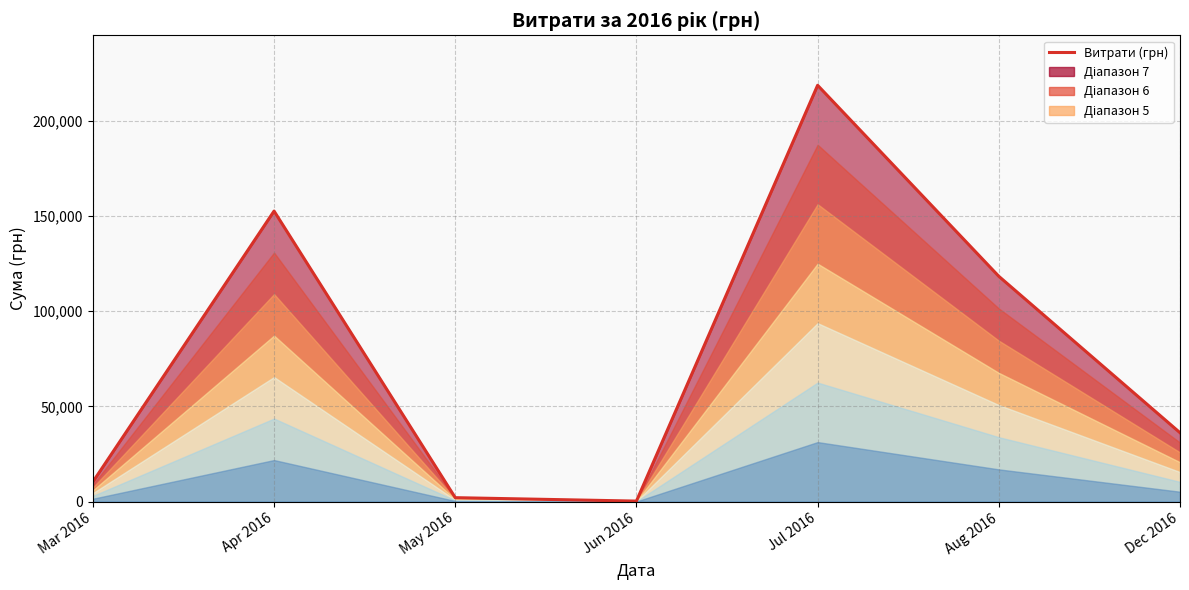

Which has a higher value, Mar 2016 or Jul 2016?

Jul 2016